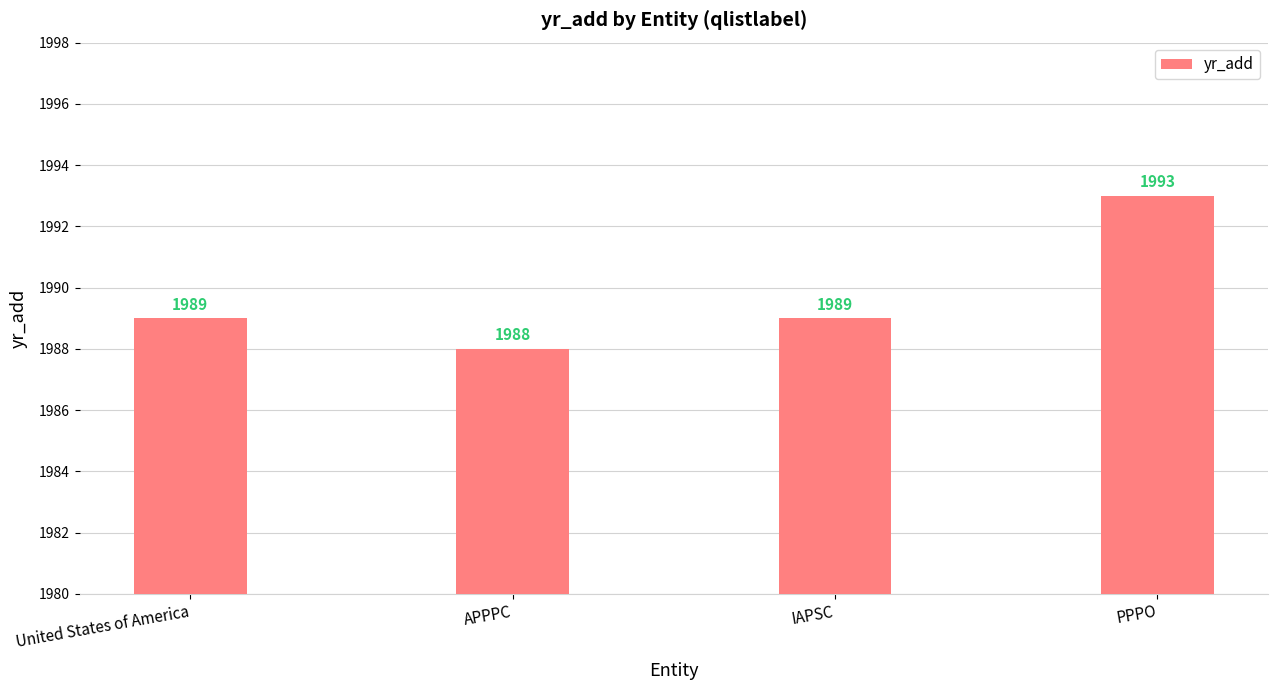

What is the sum of all values?

7959